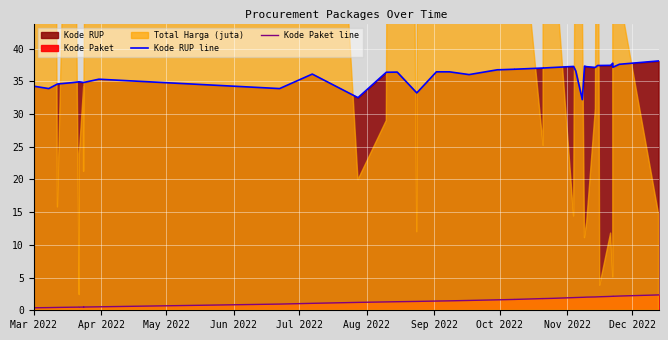

How many data points in Kode Paket line are less than 1?

12